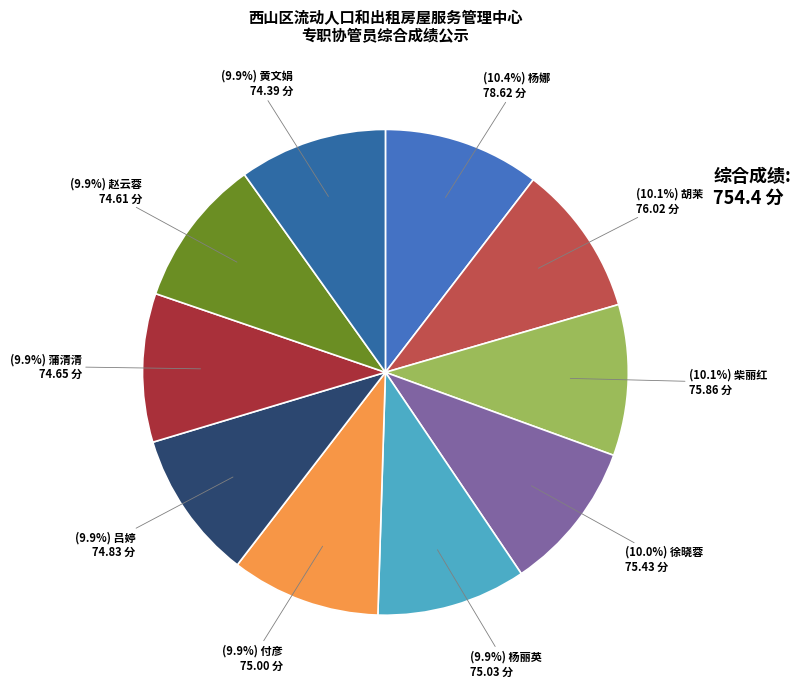

Is there any slice that represents more than half of the pie?

No